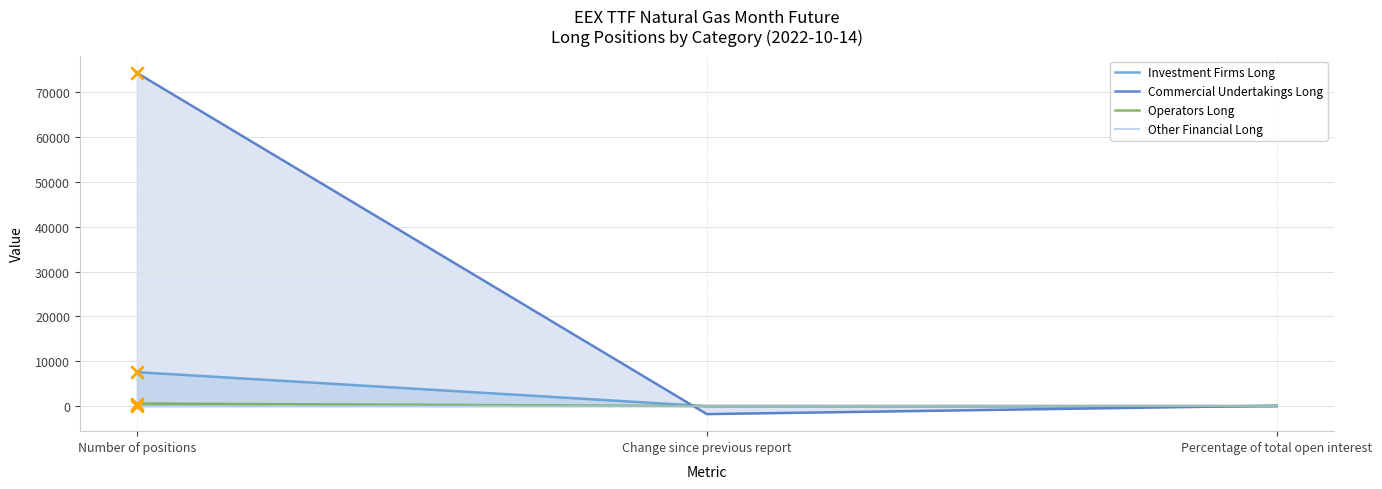

At which category is the sum across all series the highest?

Number of positions